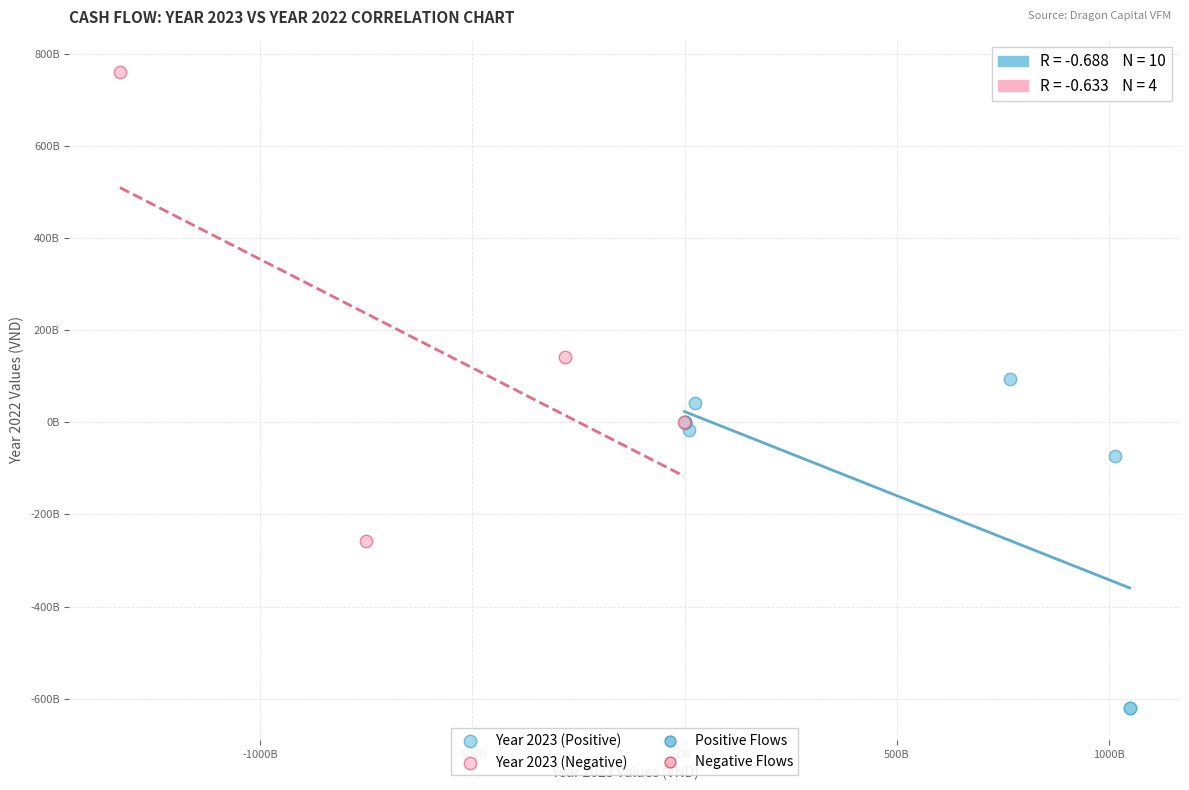

Which series has the largest Y range (max minus min)?

Year 2023 (Negative)